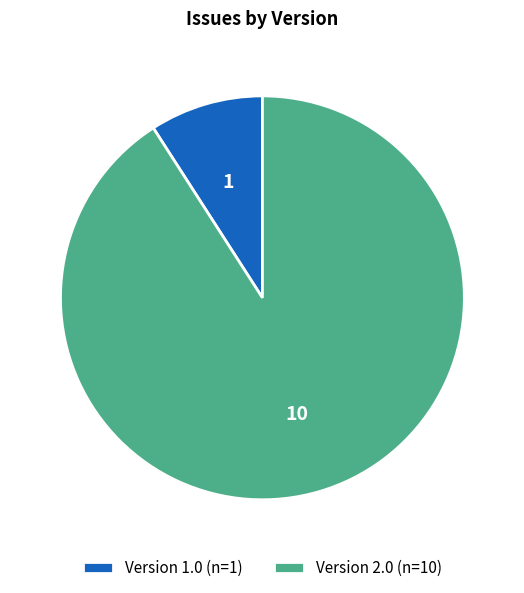

Is the sum of Version 2.0 (n=10) and Version 1.0 (n=1) greater than half?

Yes